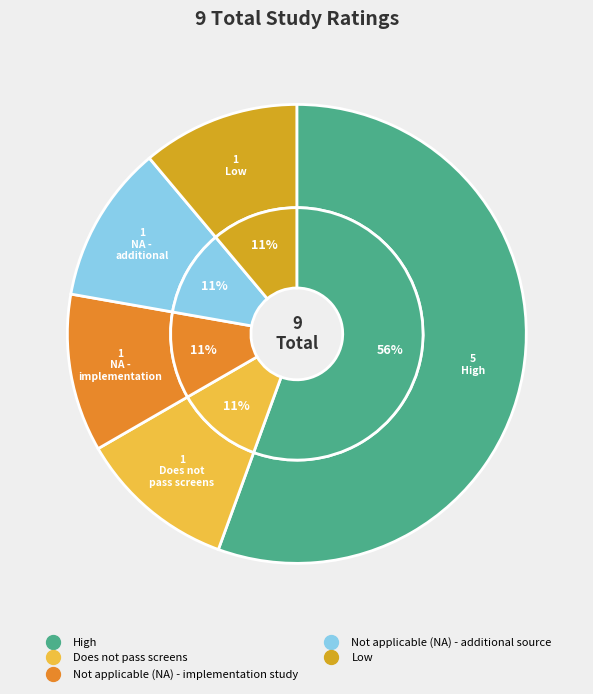

What percentage do Not applicable (NA) - implementation study and Not applicable (NA) - additional source together represent?

22.2%